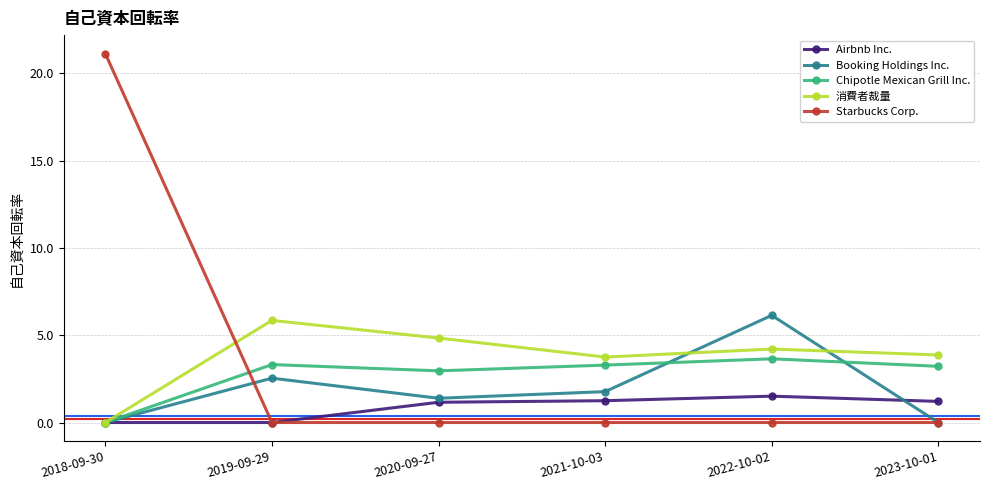

Which label corresponds to the largest value in the chart?

2018-09-30